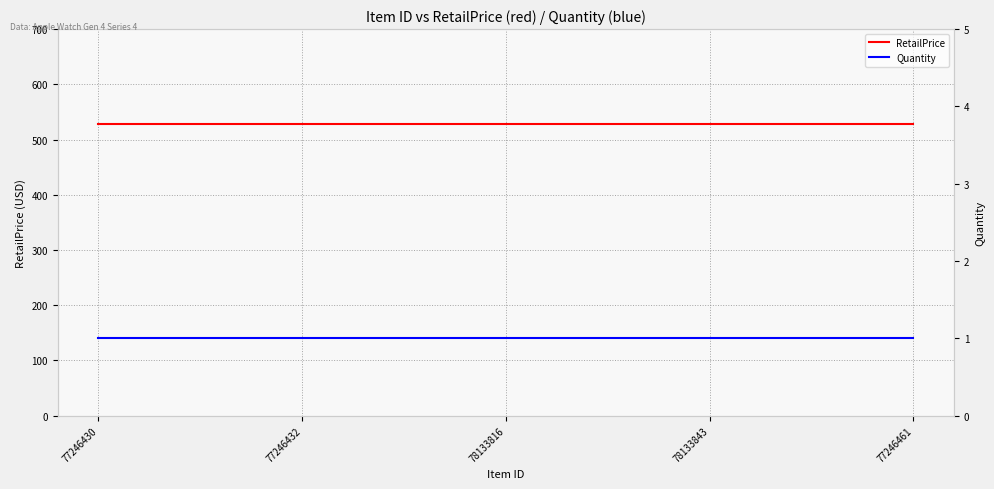

At which category is the sum across all series the highest?

77246430